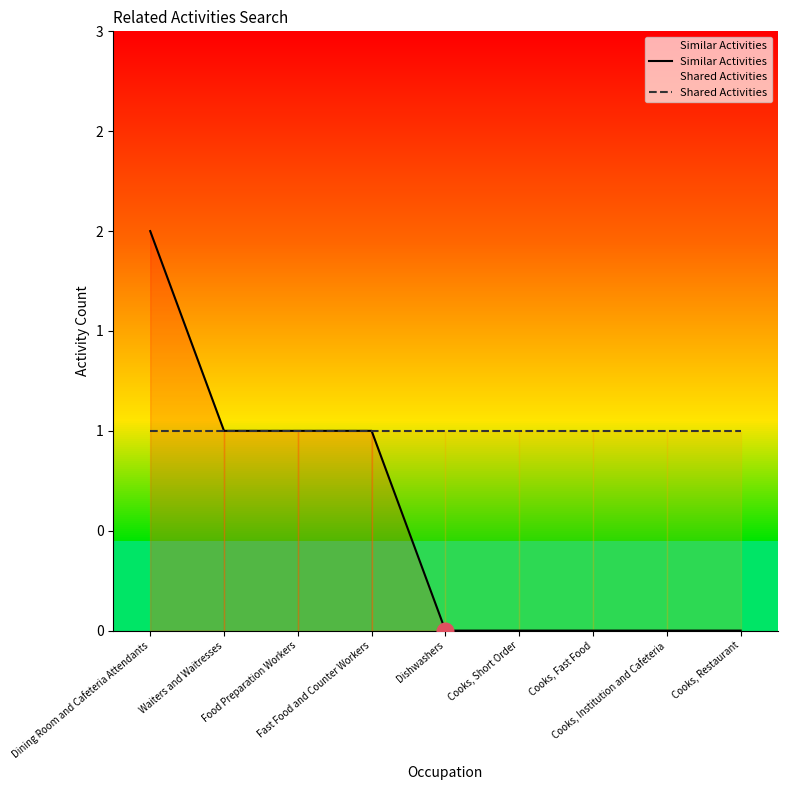

How many positive values does the Similar Activities series have?

4